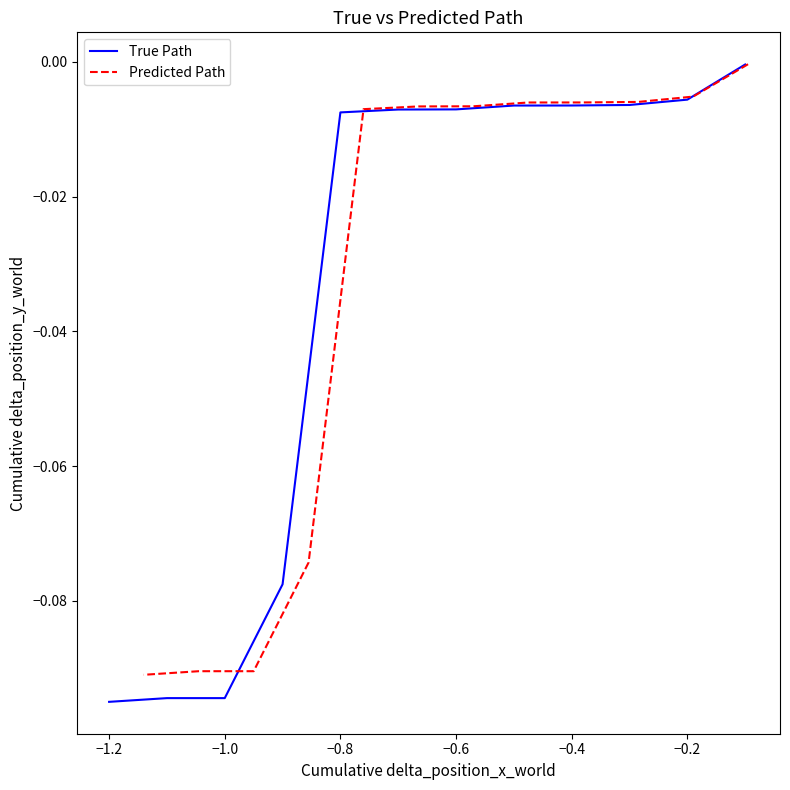

Which series has the widest spread of values?

True Path